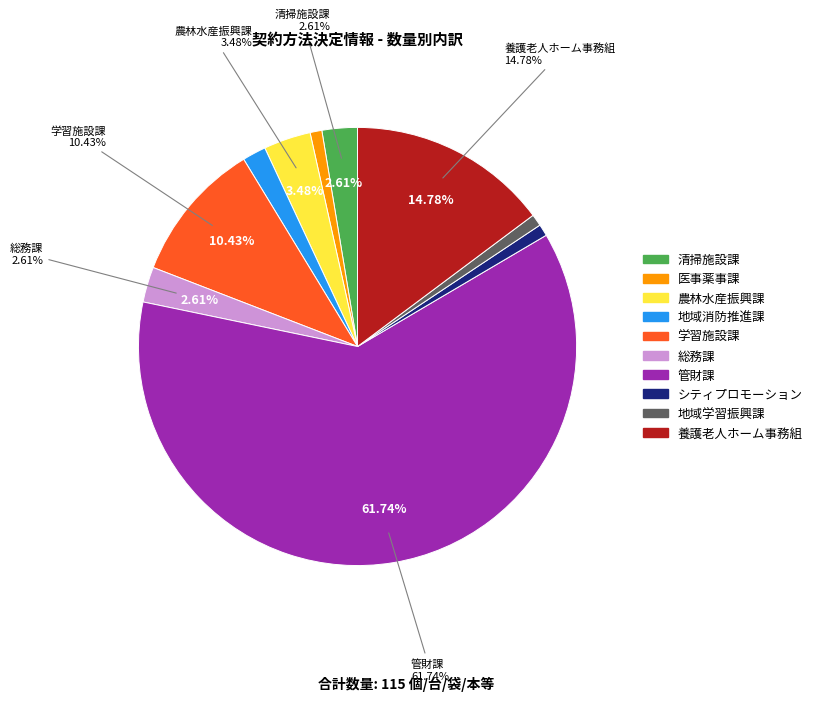

To the nearest percent, what portion does 総務課 represent?

3%